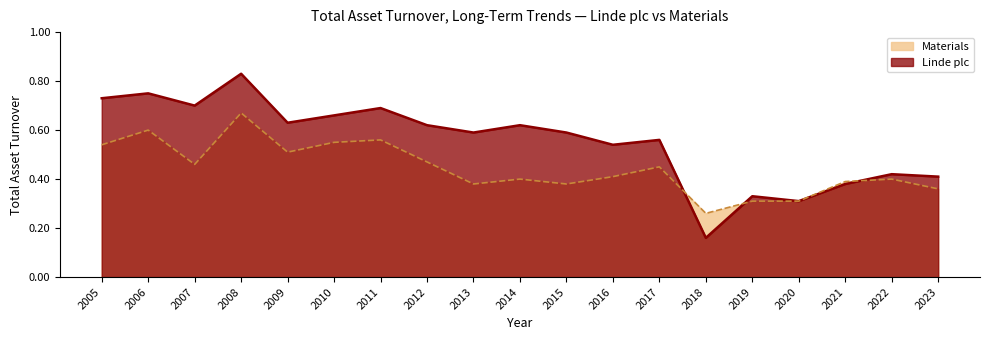

At how many categories does at least one series exceed 0?

19